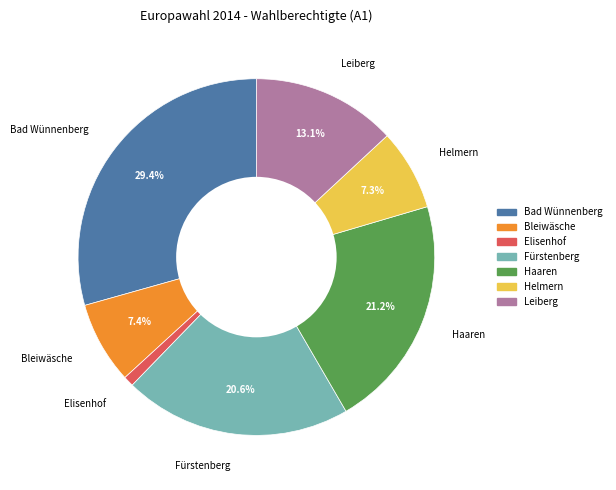

Which category has the smallest portion of the pie?

Elisenhof